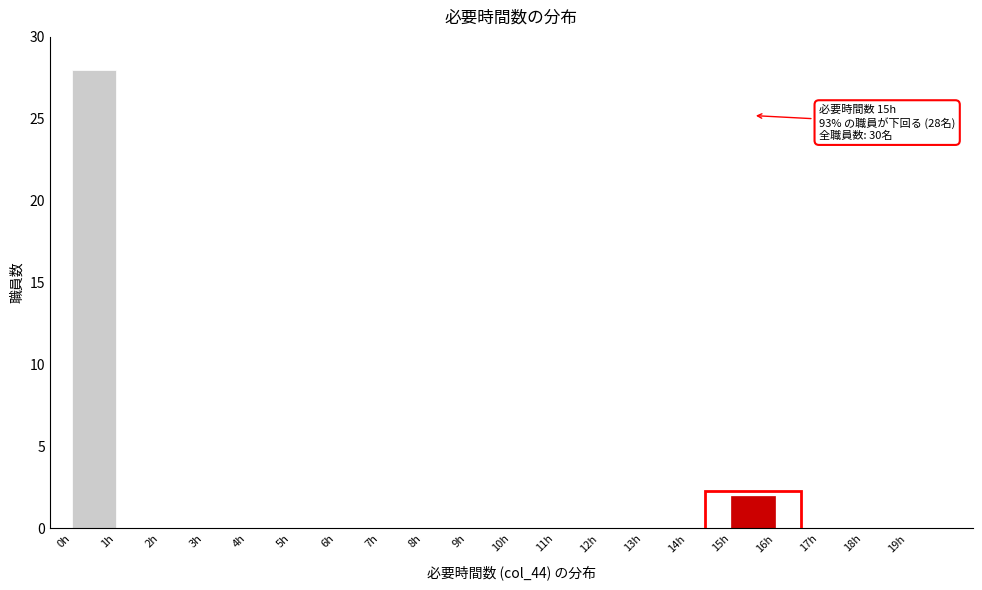

Over which range of the x-axis is the bar tallest?

0 to 1